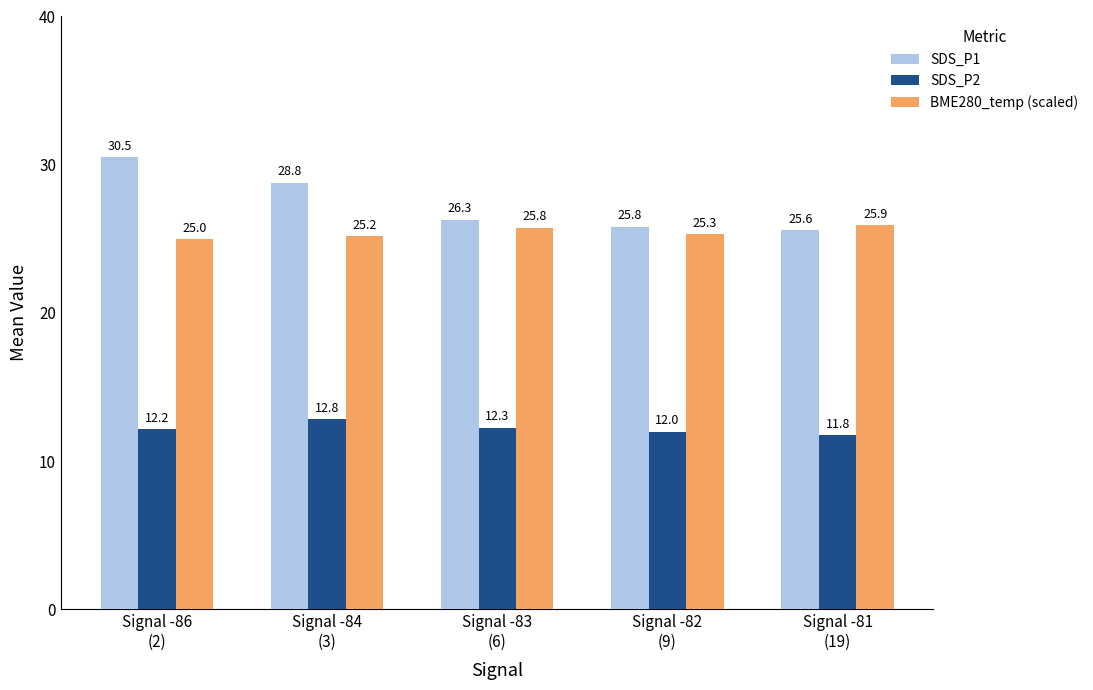

Which series has the largest total across all categories?

SDS_P1